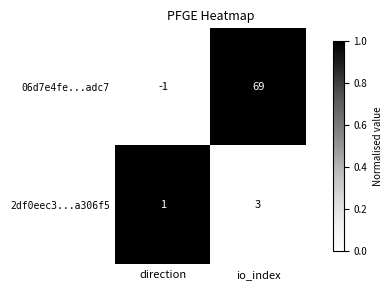

The value of 06d7e4fe...adc7 at direction is -1. True or false?

True